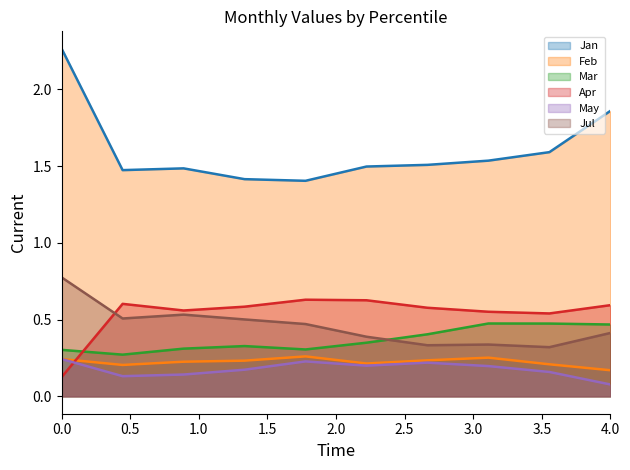

True or false: May has a value of 0.4 at 0.0.

False